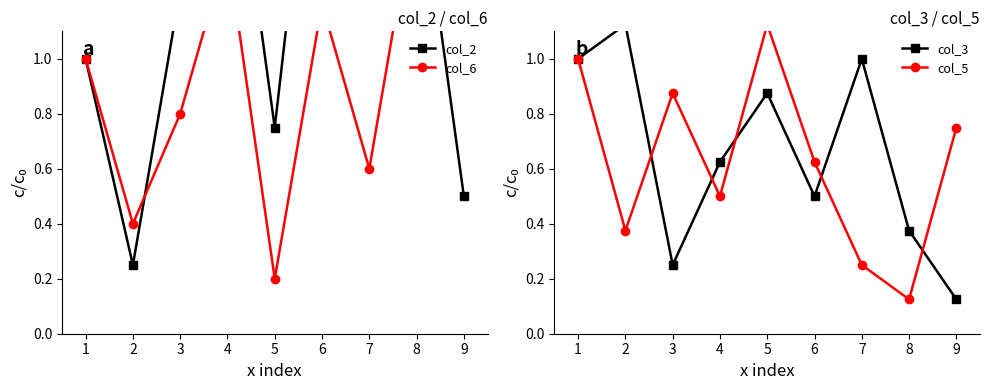

In col_6, how many points are lower than both neighbors (excluding endpoints)?

3